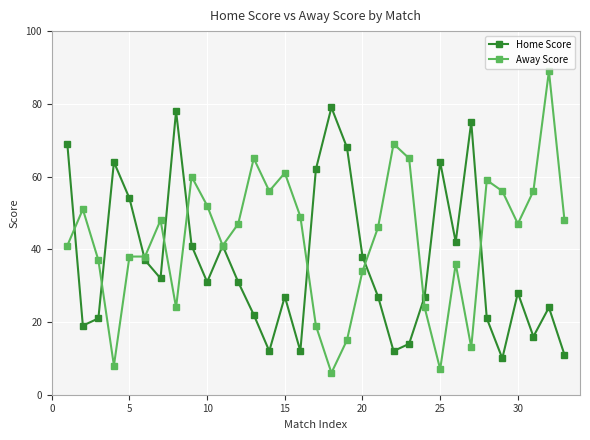

What is the minimum value for Home Score?

10